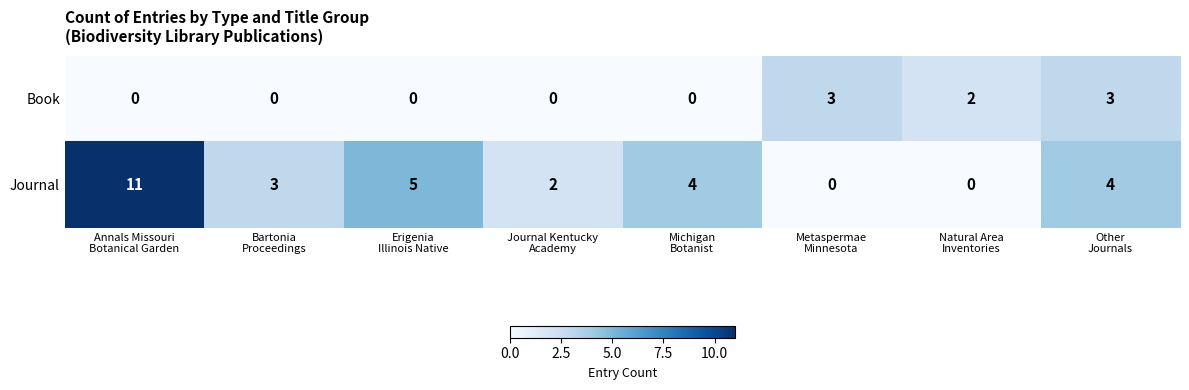

What is the maximum value shown in the chart?

11